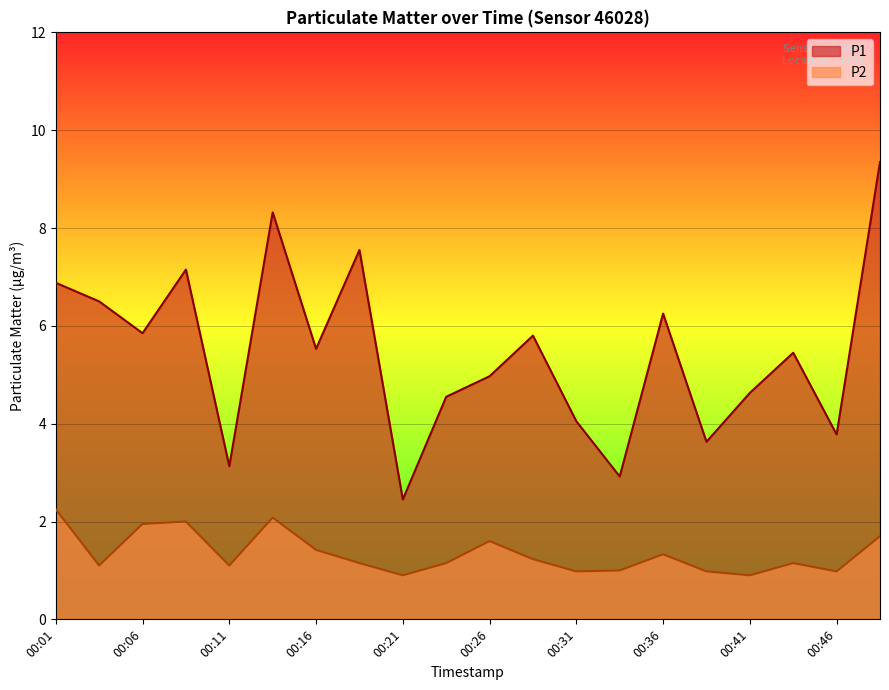

At how many categories does at least one series exceed 5?

11